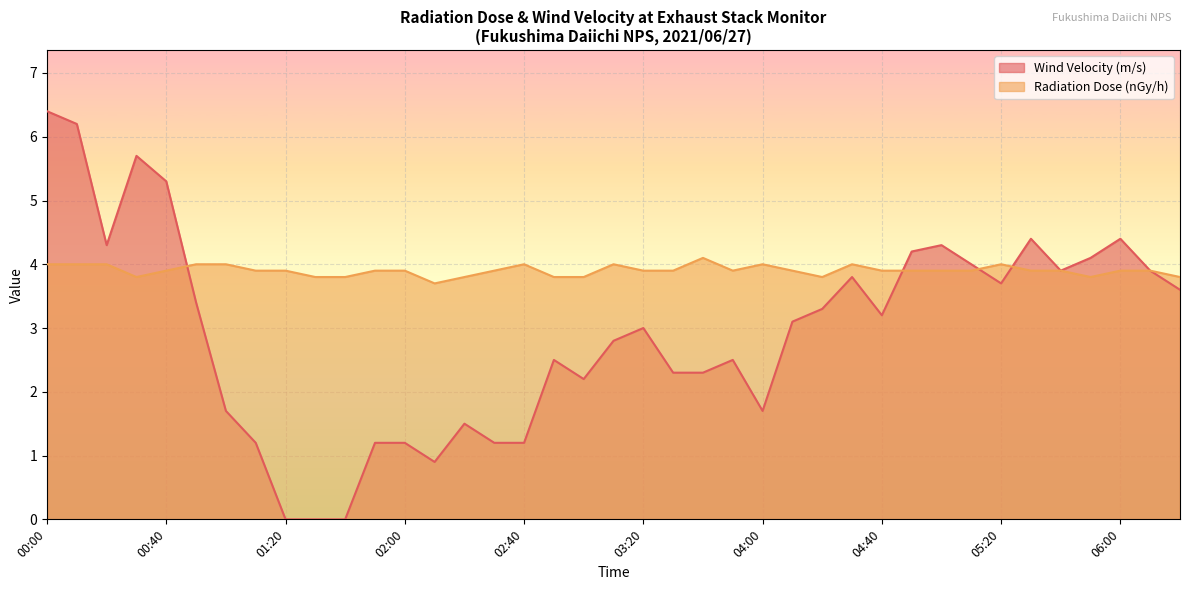

What are all the series names shown in the legend?

Wind Velocity (m/s), Radiation Dose (nGy/h)